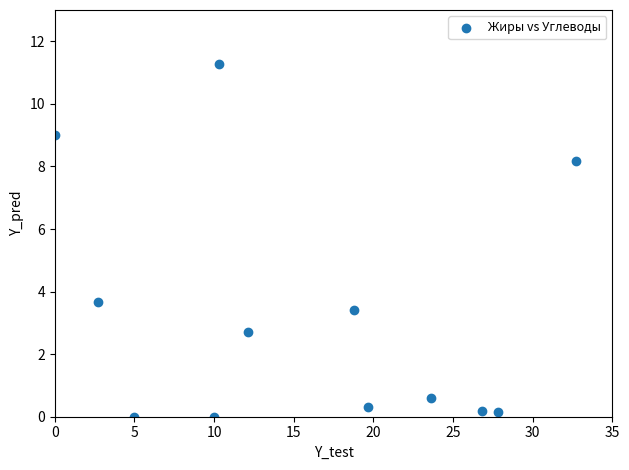

What is the range of Y values (max minus min)?

11.3